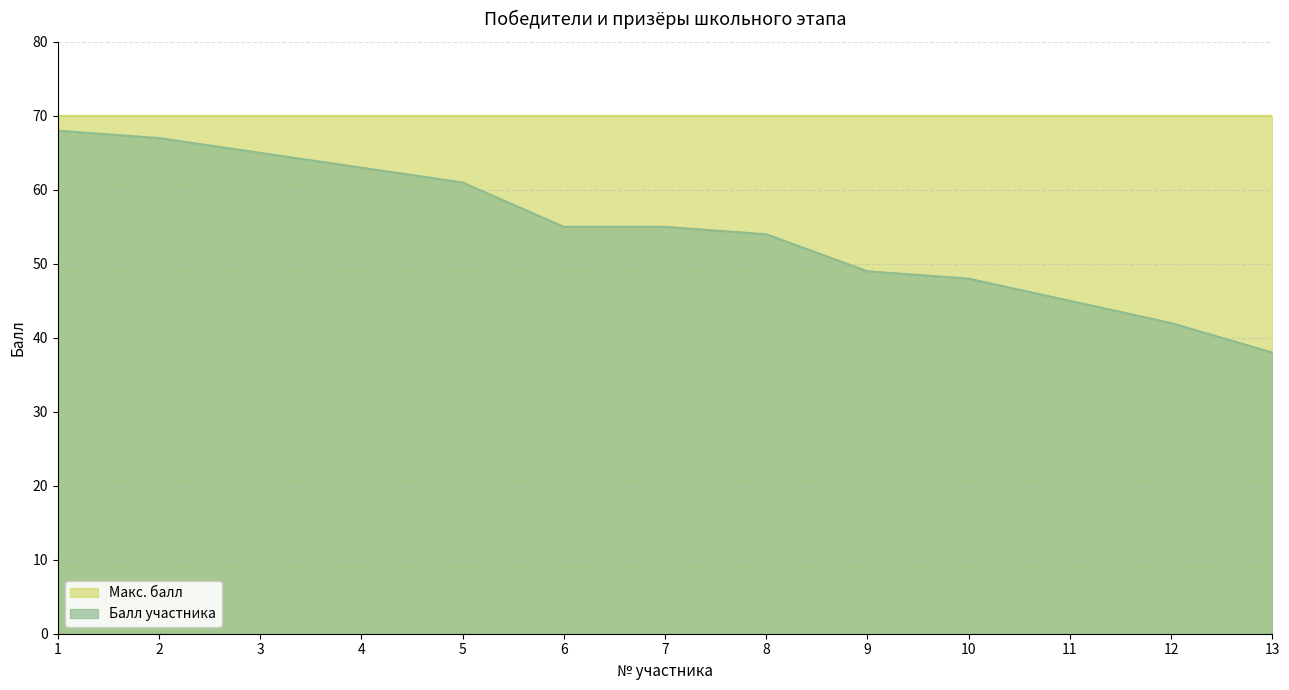

What is the minimum value shown in the chart?

38